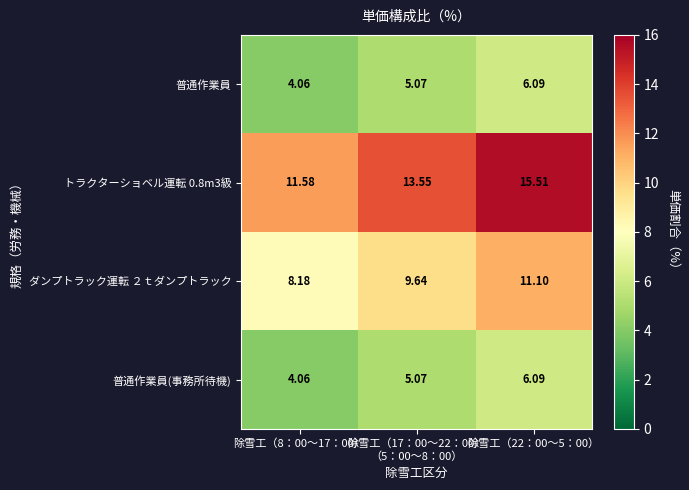

Count the number of categories in the chart.

3